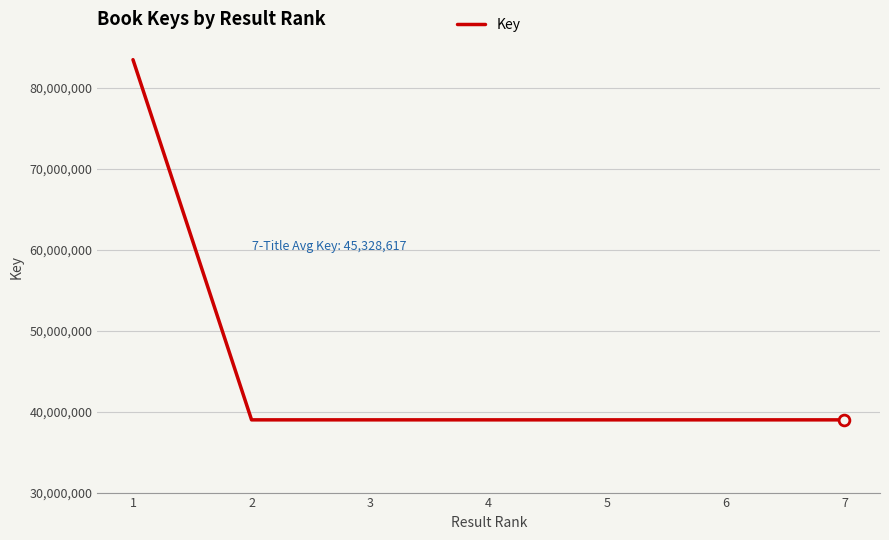

What is the change in value from 4 to 6?

-350